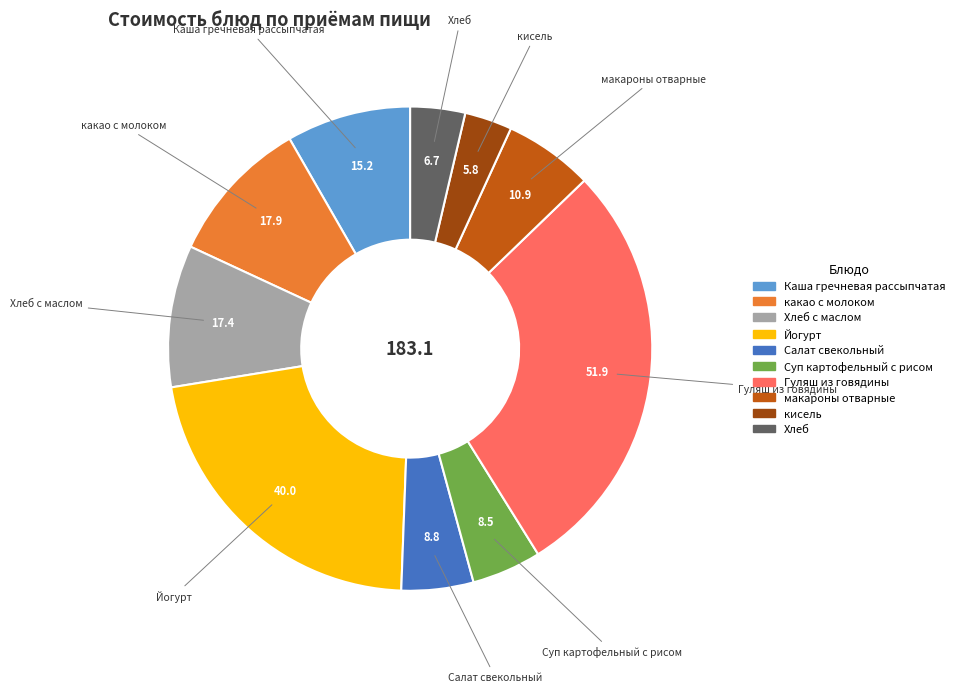

Combined, do макароны отварные and Хлеб с маслом account for over 50%?

No